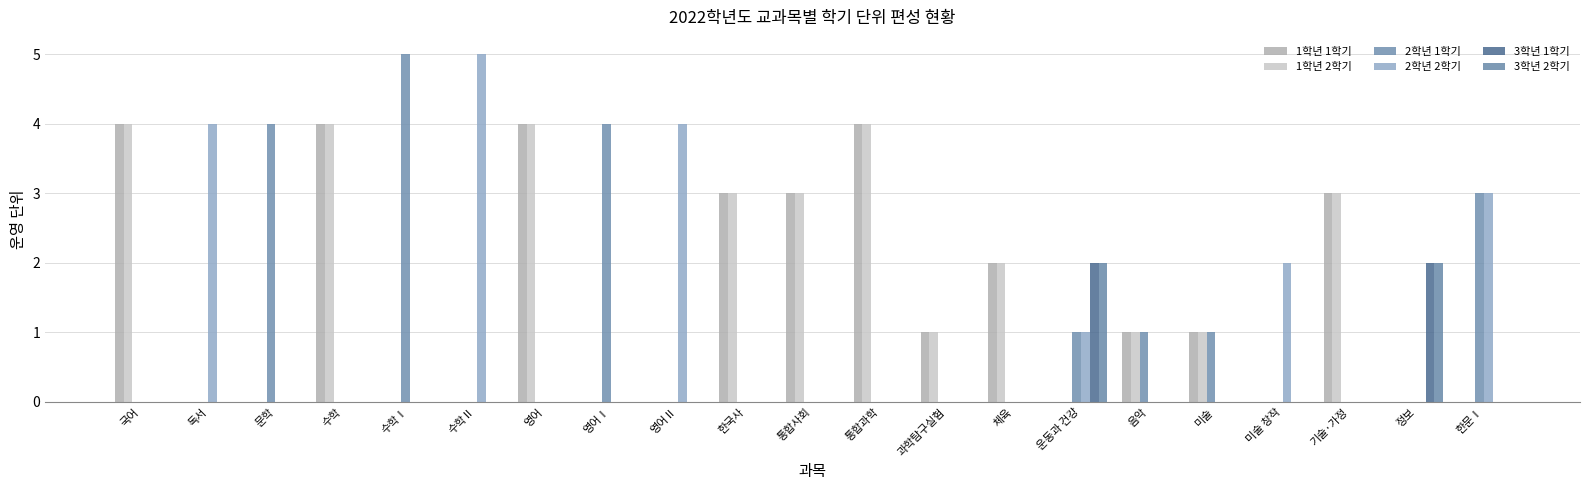

What are all the series names shown in the legend?

1학년 1학기, 1학년 2학기, 2학년 1학기, 2학년 2학기, 3학년 1학기, 3학년 2학기